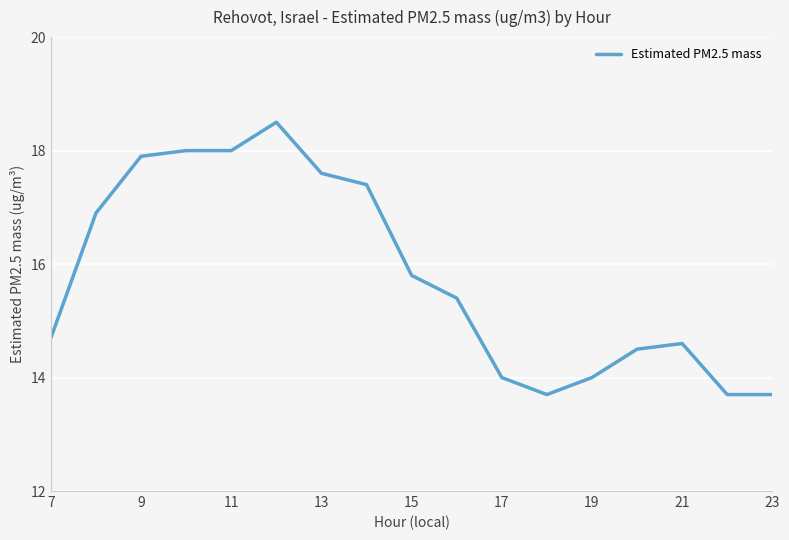

True or false: there are more than 1 points higher than both neighbors.

True